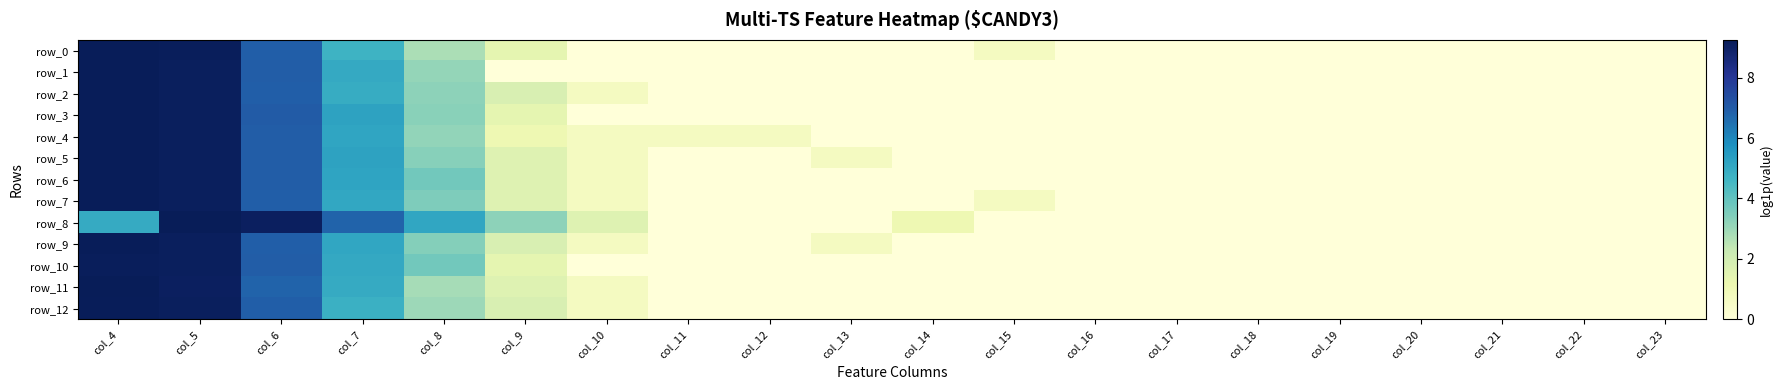

Between col_7 and col_9, which is larger?

col_7